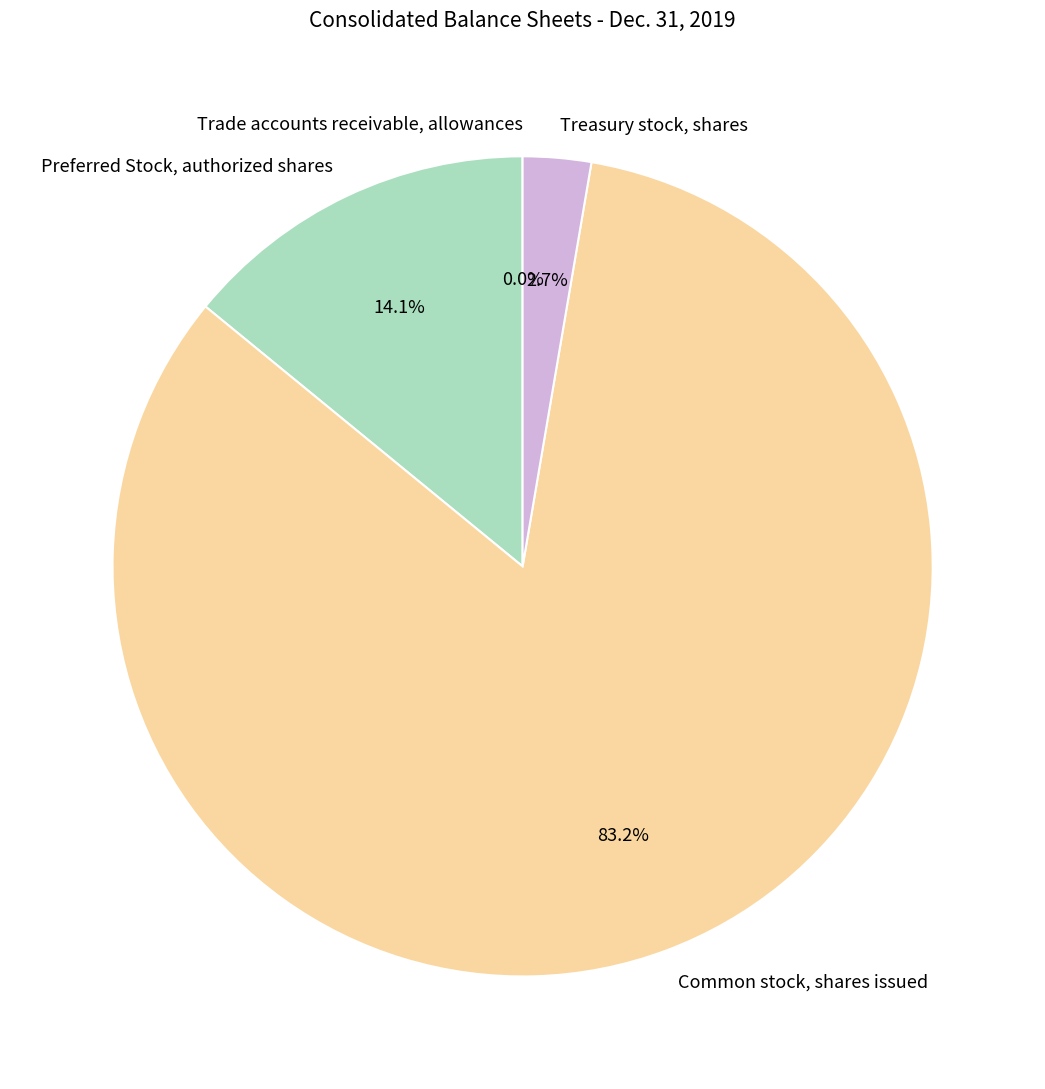

Which category accounts for the majority?

Common stock, shares issued